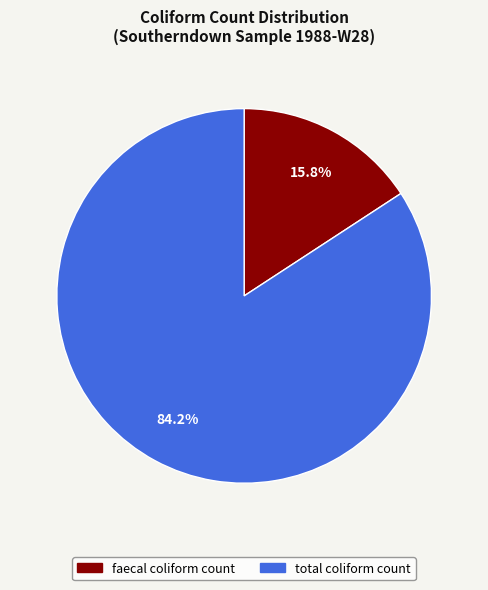

Combined, what portion of the pie is faecal coliform count and total coliform count?

100.0%